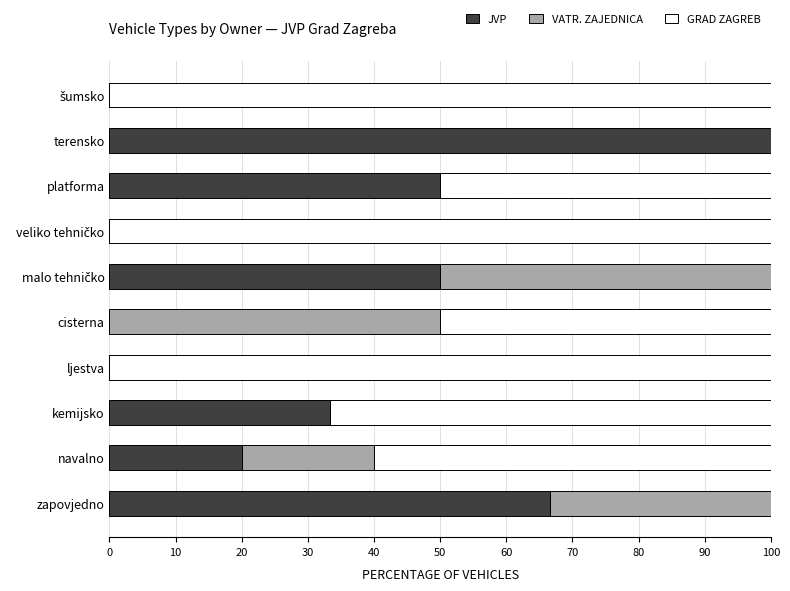

Is it true that JVP equals 50.0 at platforma?

True